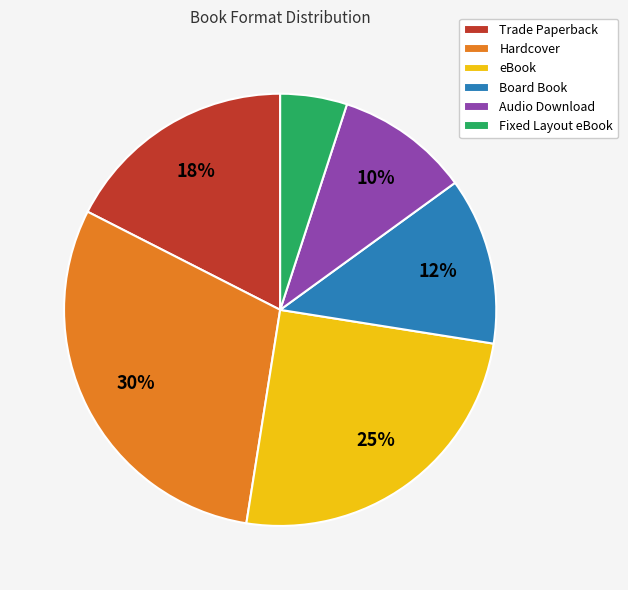

Do Trade Paperback and Audio Download together represent more than half of the pie?

No